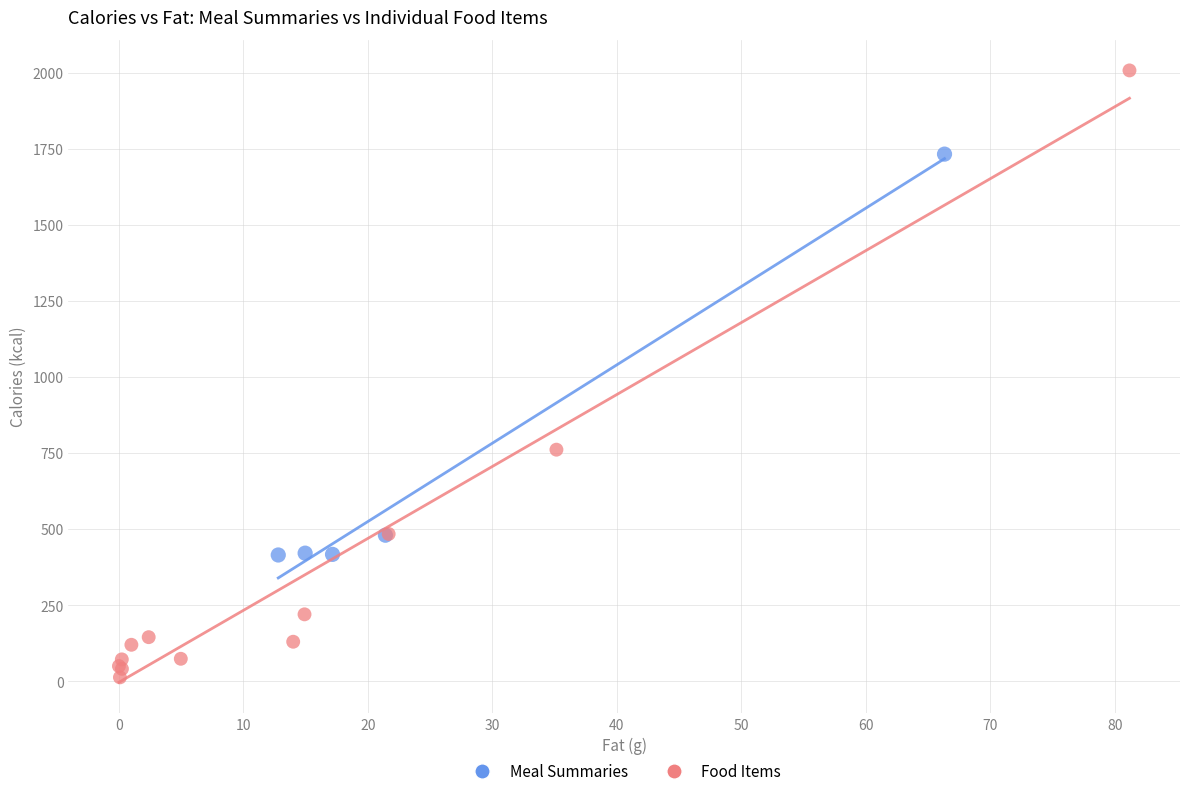

Which series contains the highest Y value?

Food Items